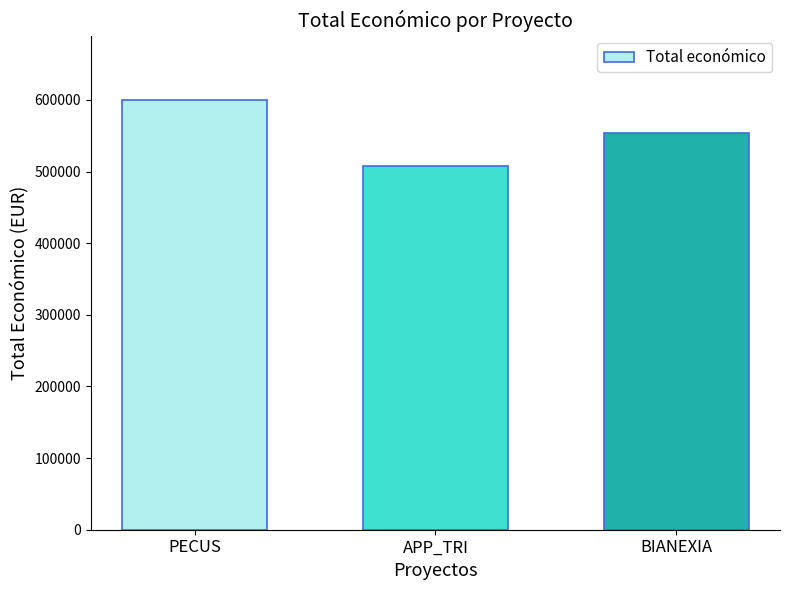

Reading right to left, extract all data points from this chart.

553196	507255	599898